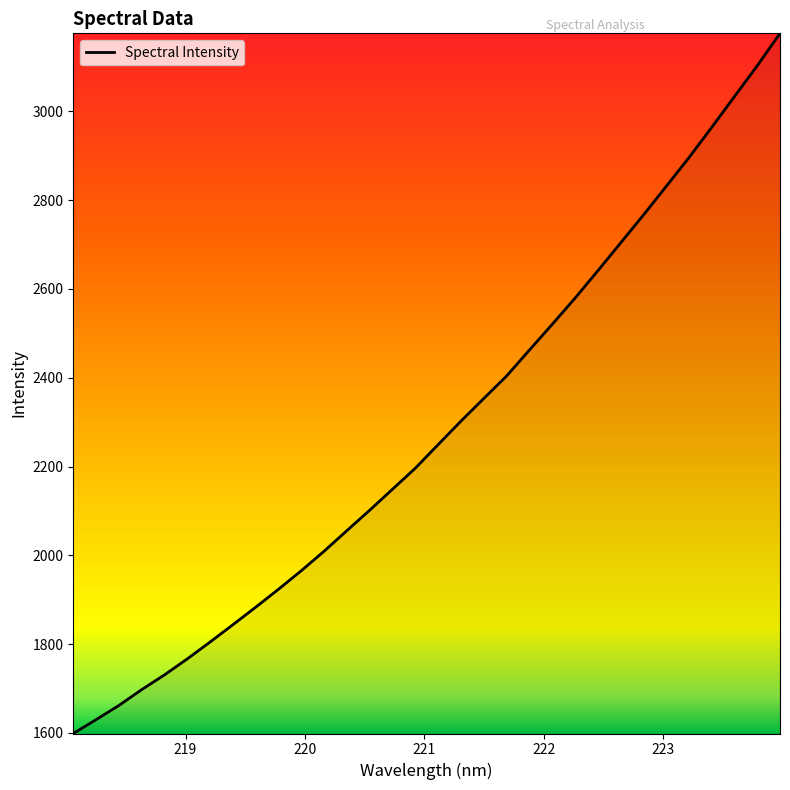

What is the difference between the maximum and minimum values?

1577.1